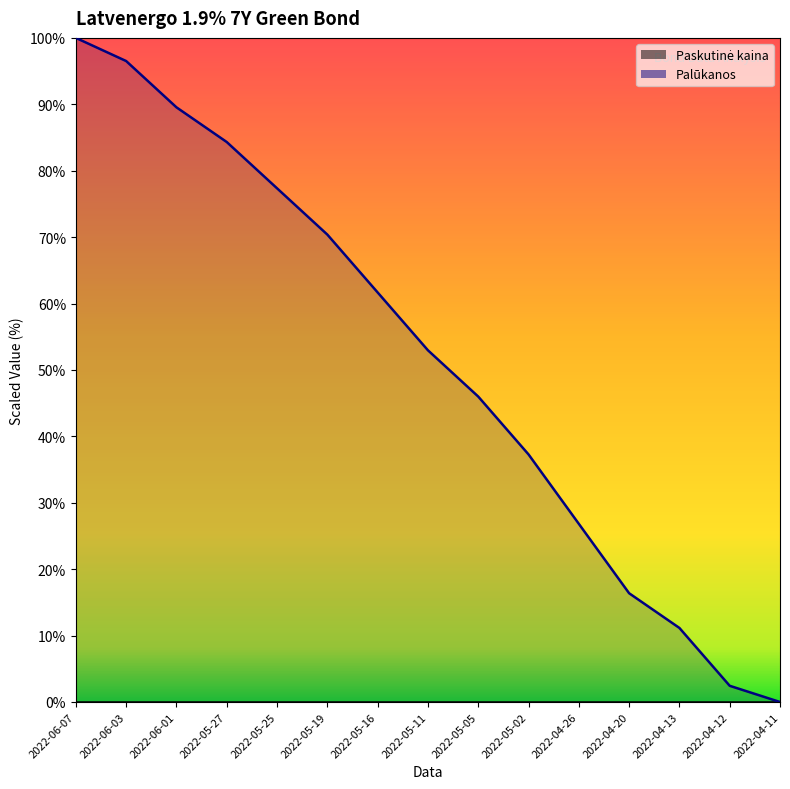

What is the label of the 15th point from the right?

2022-06-07